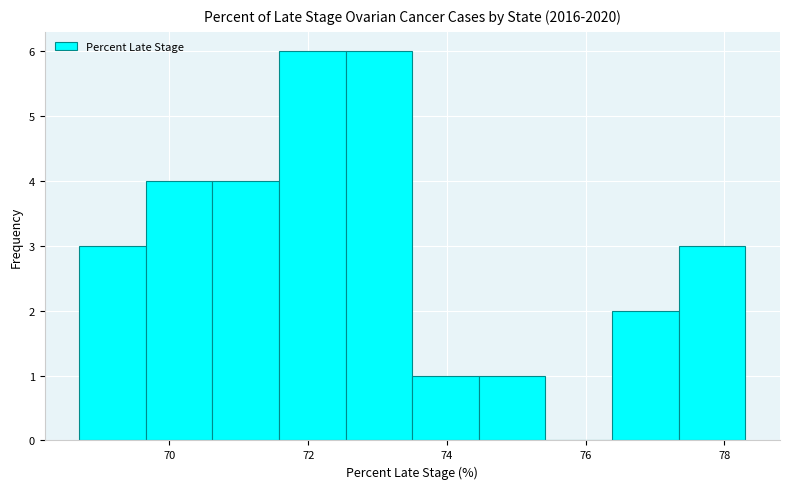

Reading left to right, list every bar in this chart as the range it spans on the x-axis followed by its height. Neither the bar edges nor the heights are printed on the chart, so give them approximately, as read against the axes.

68.70 to 69.66: 3
69.66 to 70.62: 4
70.62 to 71.58: 4
71.58 to 72.54: 6
72.54 to 73.50: 6
73.50 to 74.46: 1
74.46 to 75.42: 1
75.42 to 76.38: 0
76.38 to 77.34: 2
77.34 to 78.30: 3